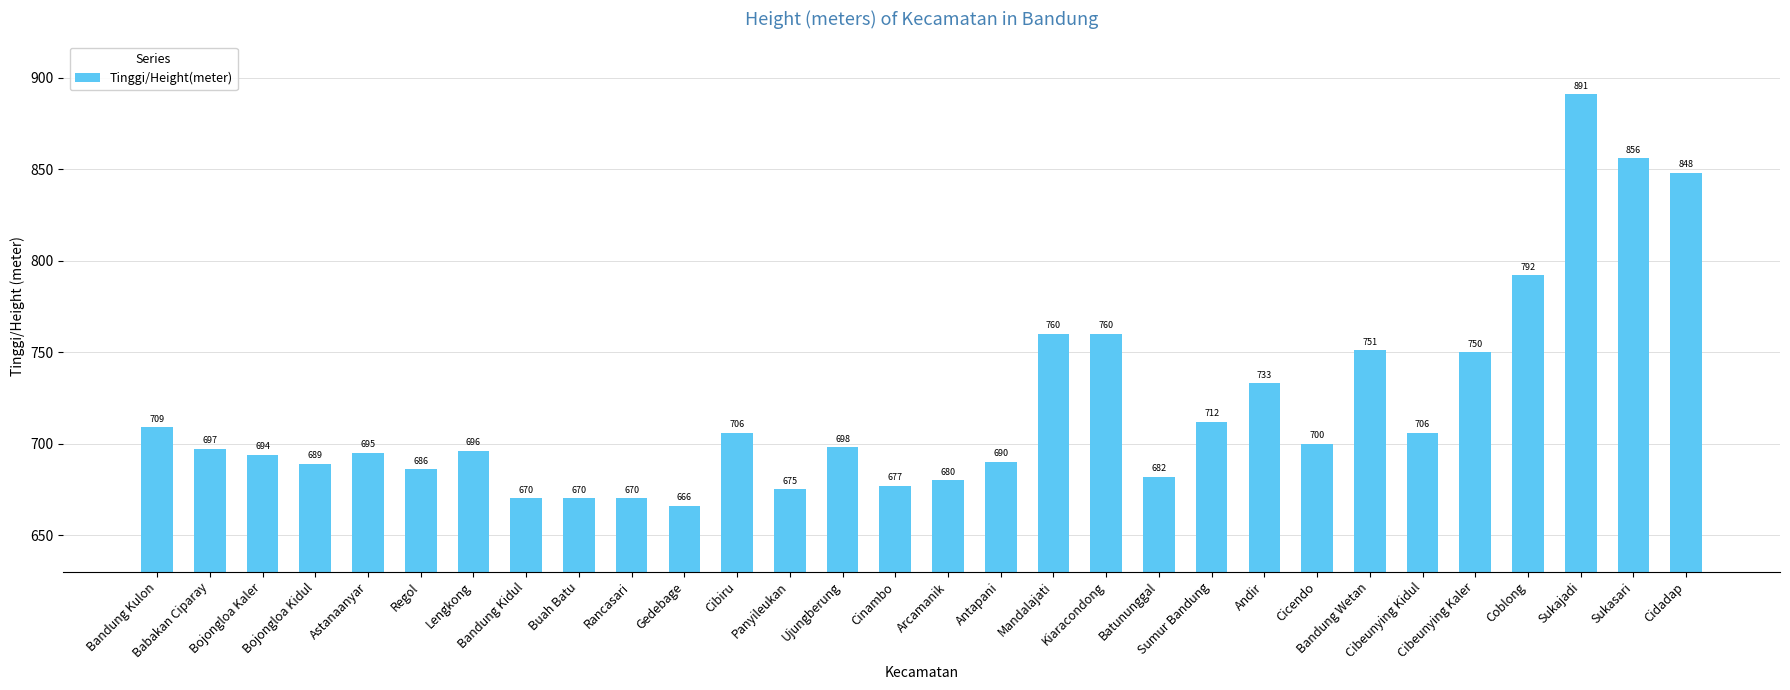

How many categories are shown in the chart?

30